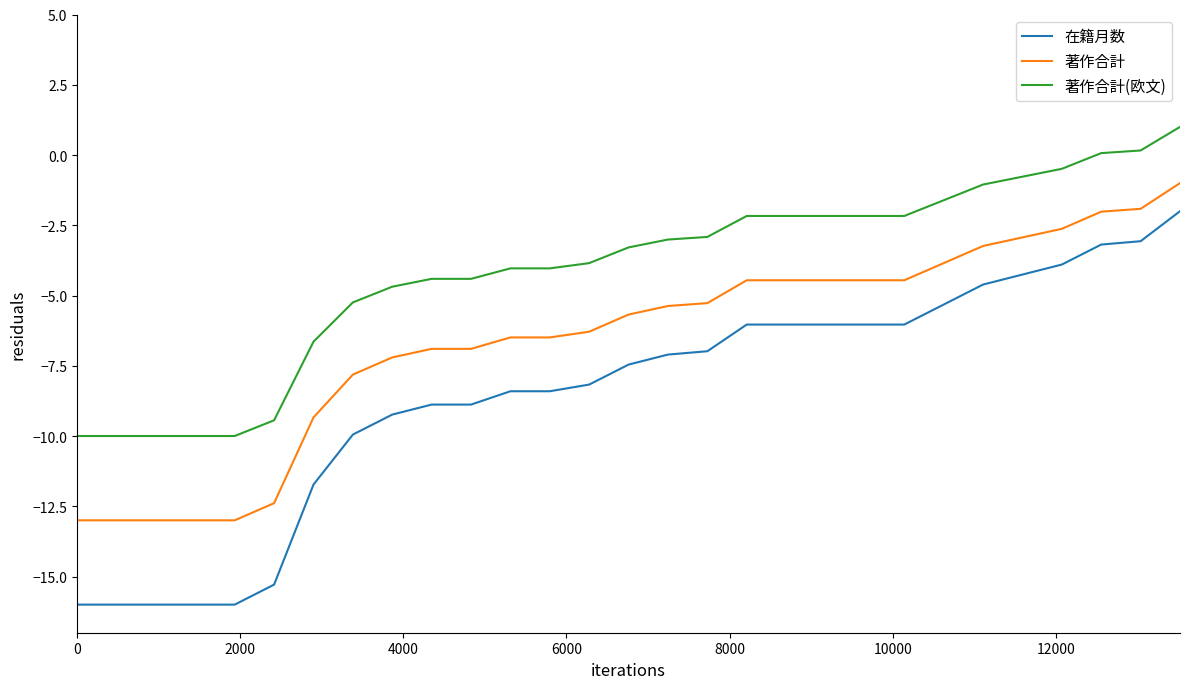

How many values in the 著作合計 series are below -5?

17